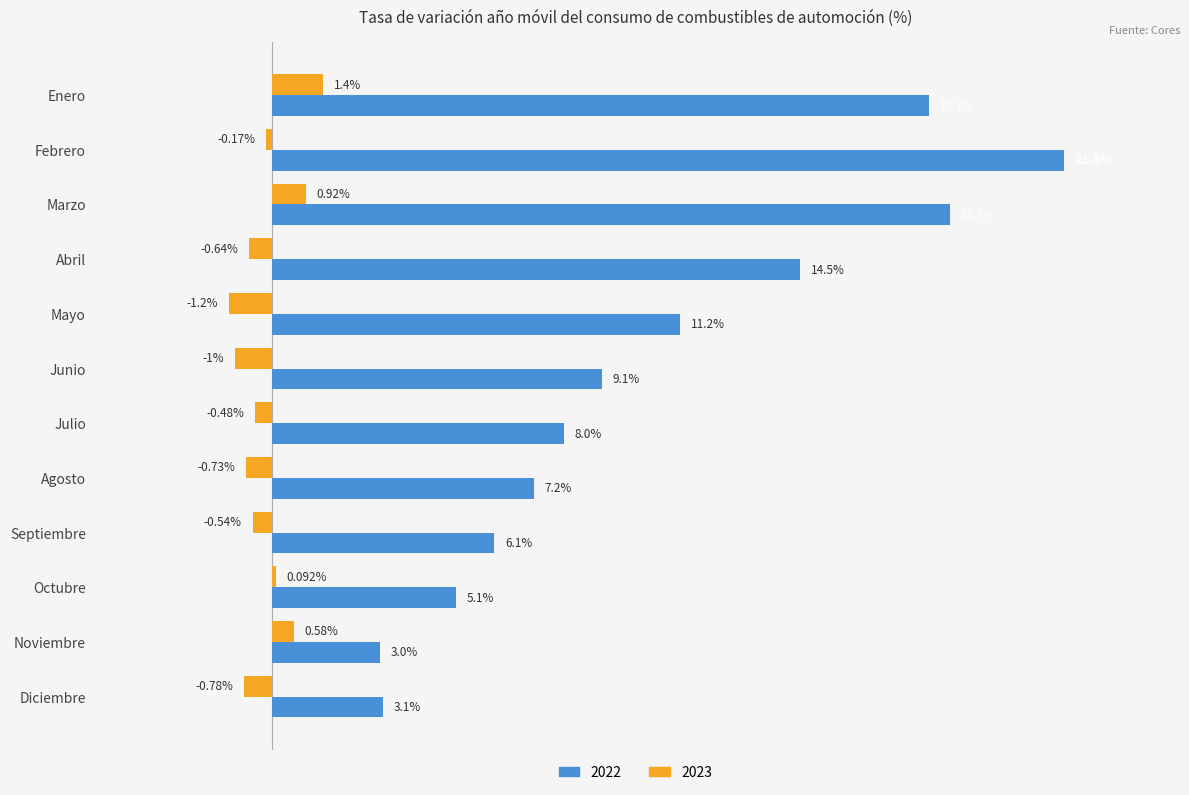

At which category is the sum across all series the highest?

Febrero